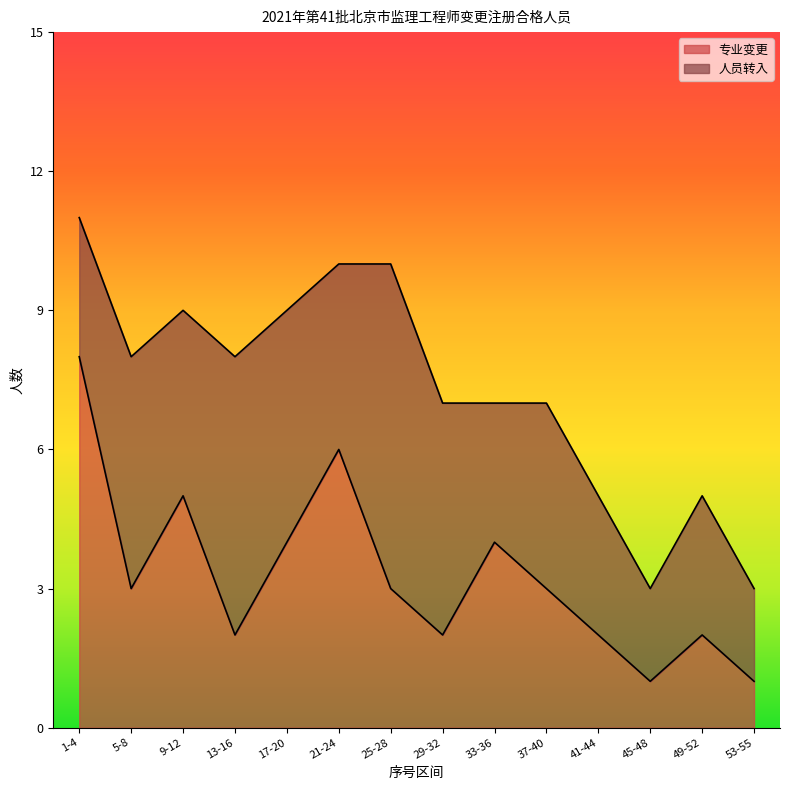

What is the difference between the values at 13-16 and 5-8?

1